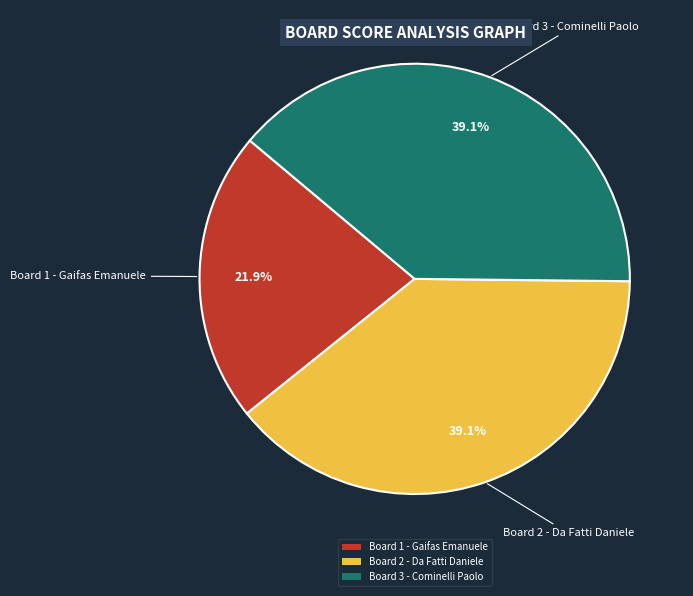

How many segments does this pie chart have?

3